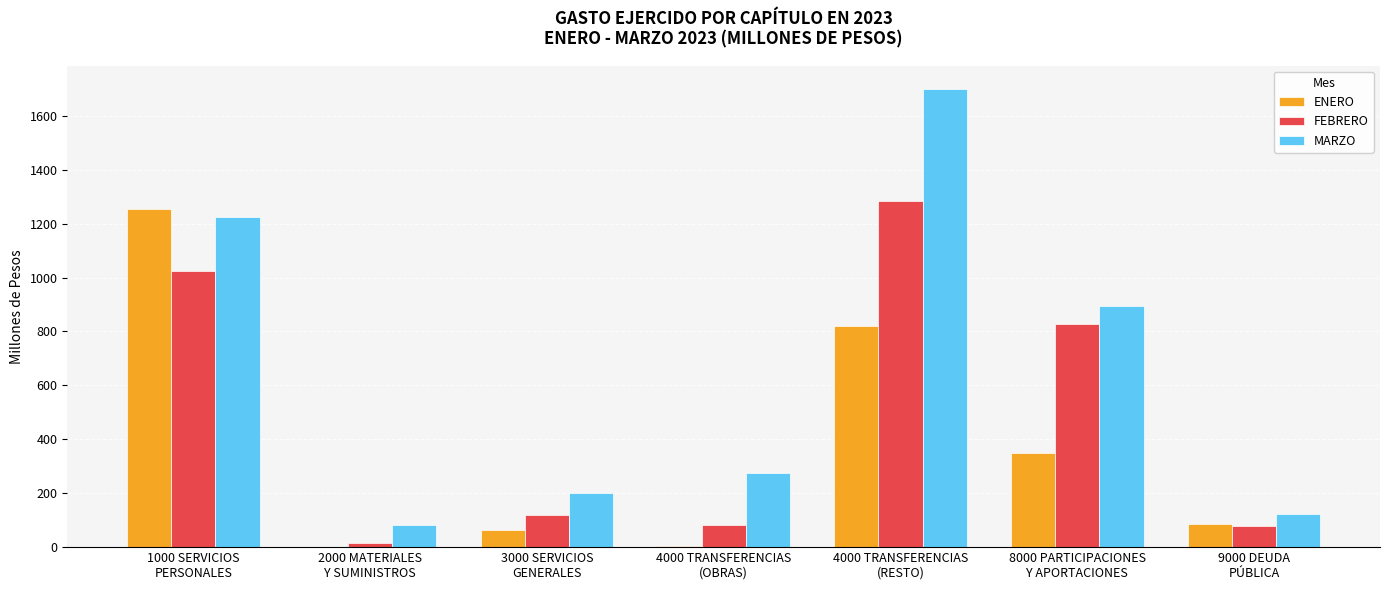

At which label does ENERO reach its peak?

1000 SERVICIOS
PERSONALES